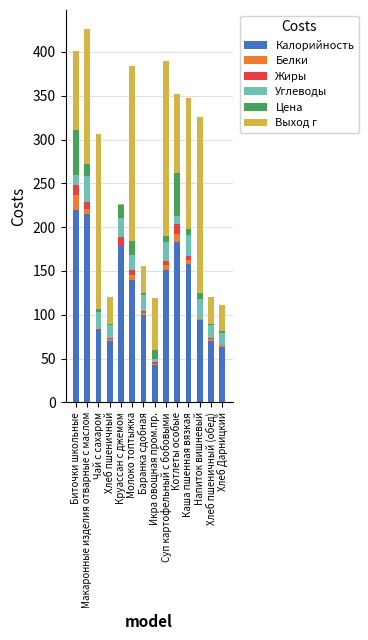

Where is Калорийность nearest to the value 130?

Молоко топтыжка